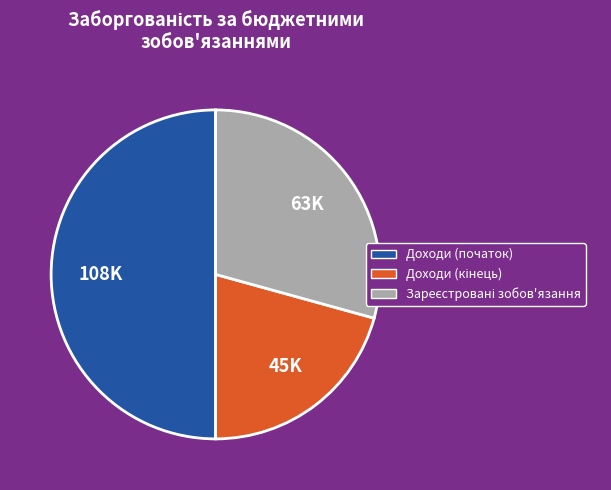

Count the number of slices in the pie.

3